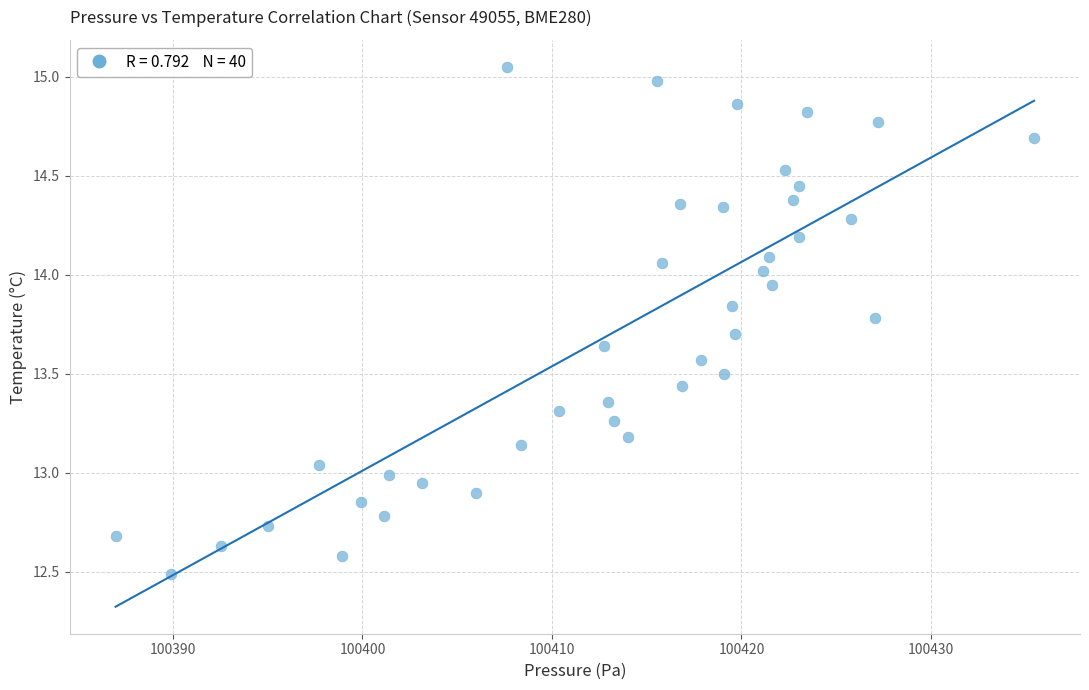

What is the range of Y values (max minus min)?

2.6